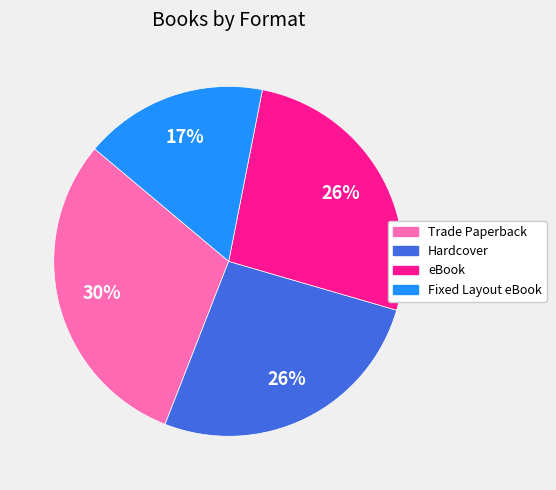

To the nearest percent, what portion does Hardcover represent?

26%